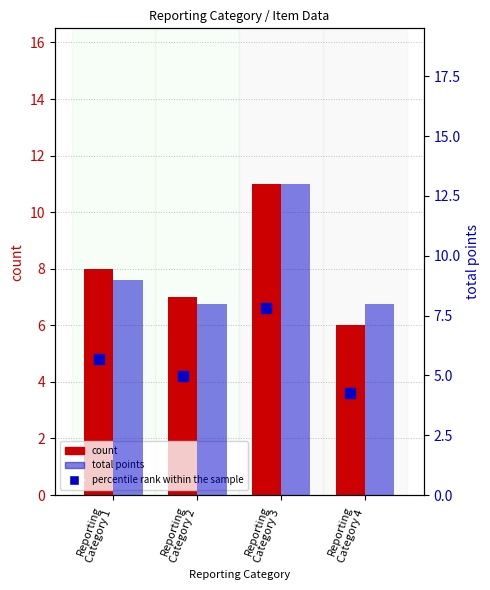

List the labels in order of count value, smallest first.

Reporting
Category 4, Reporting
Category 2, Reporting
Category 1, Reporting
Category 3